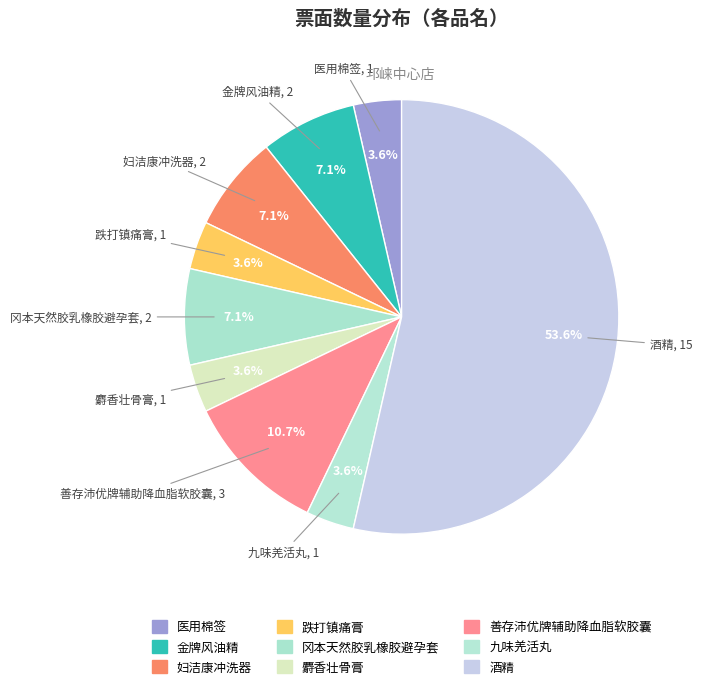

What is the ratio of the value at 医用棉签 to the value at 九味羌活丸?

1.0